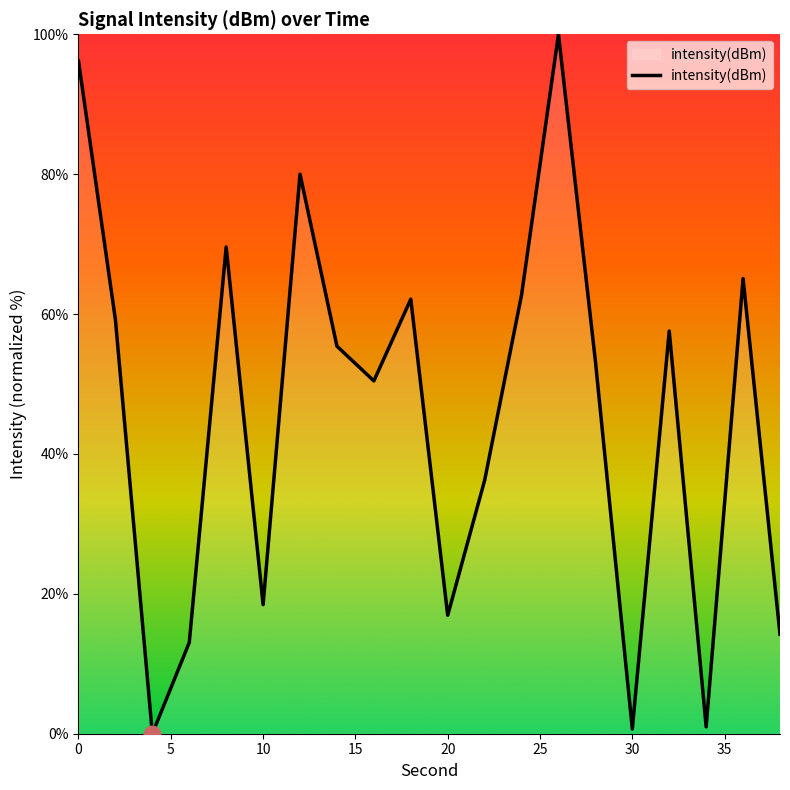

What is the greatest value displayed?

100.0